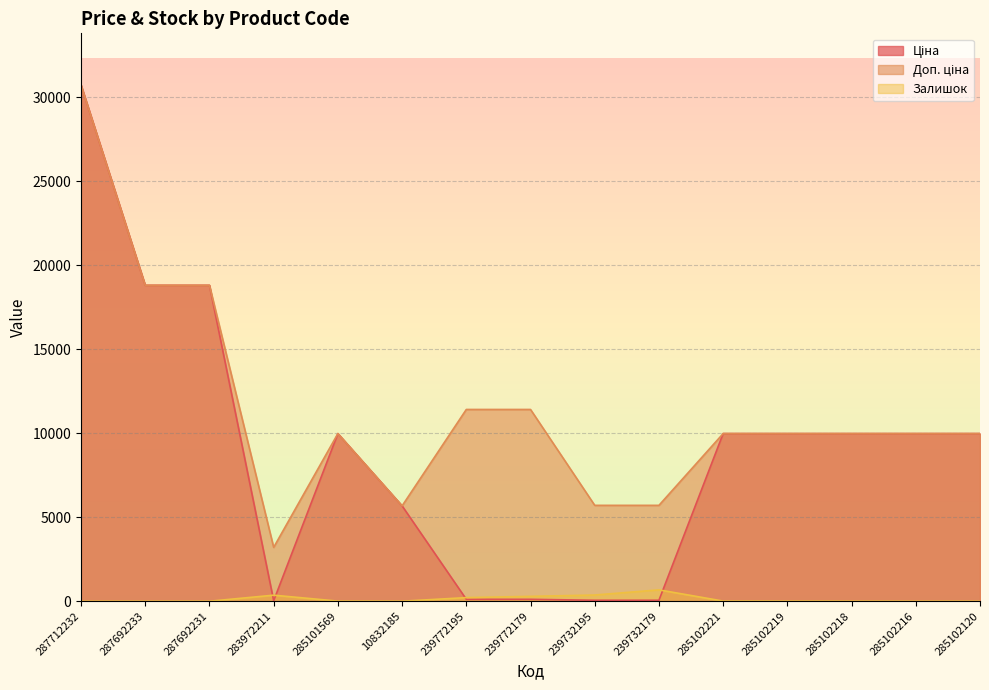

True or false: Доп. ціна and Ціна intersect in this chart.

False